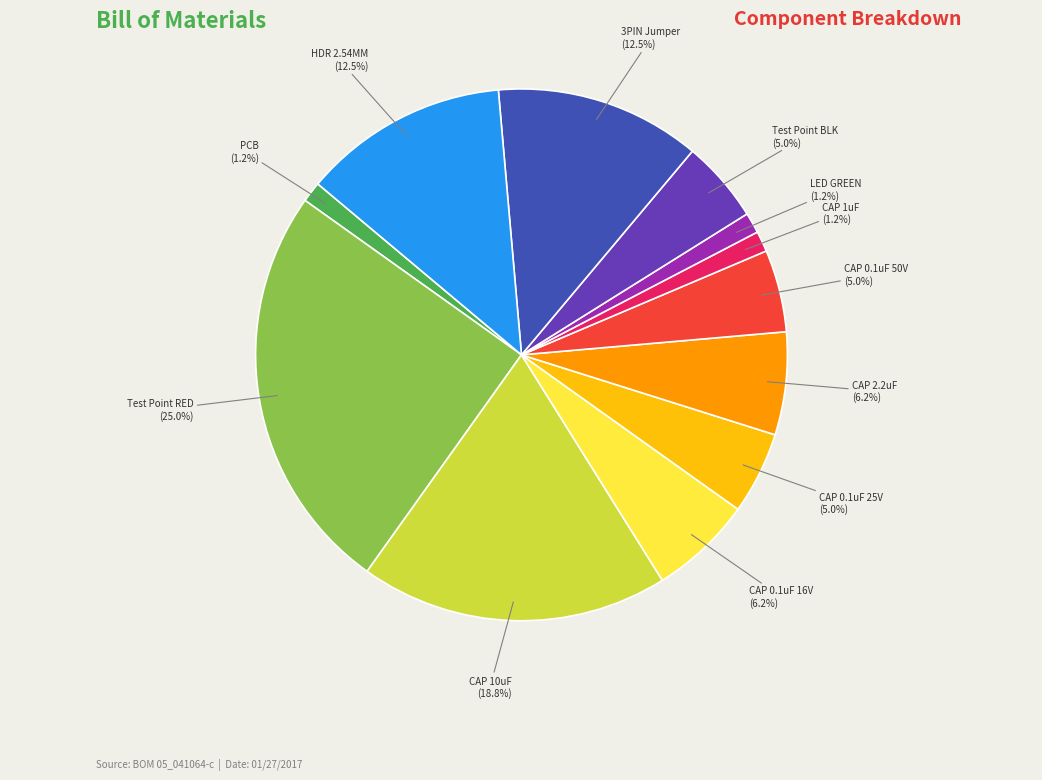

Is there a majority slice in this chart?

No